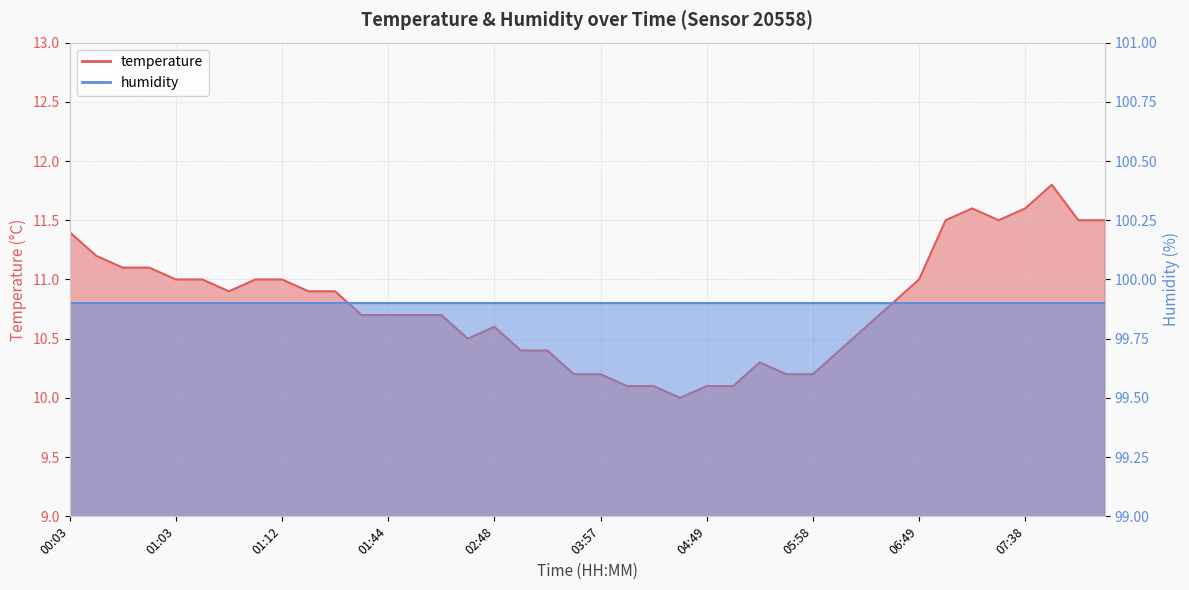

What position from the right is 06:49?

8